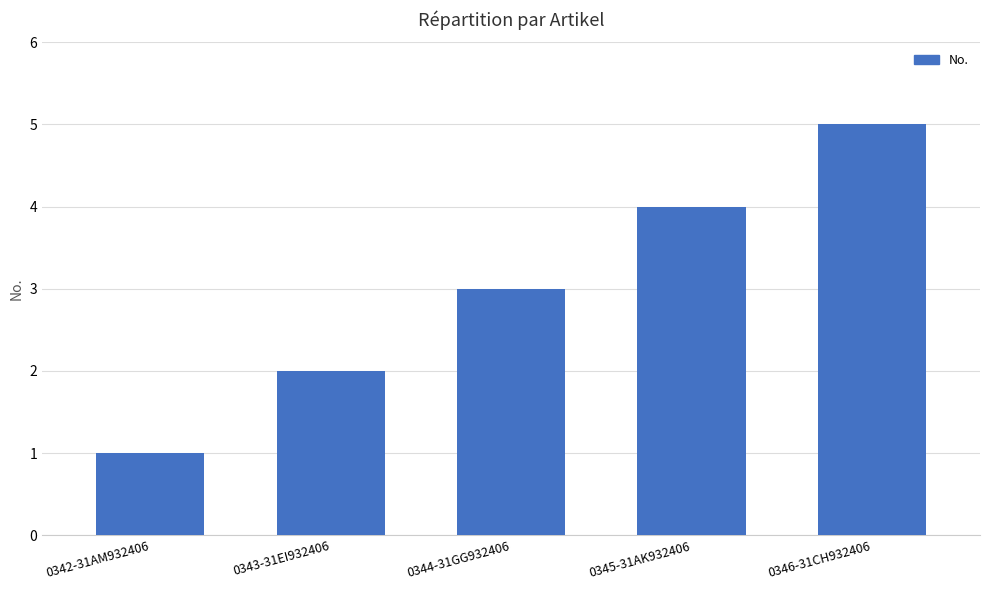

The chart shows a value of 3 at 0344-31GG932406. True or false?

True